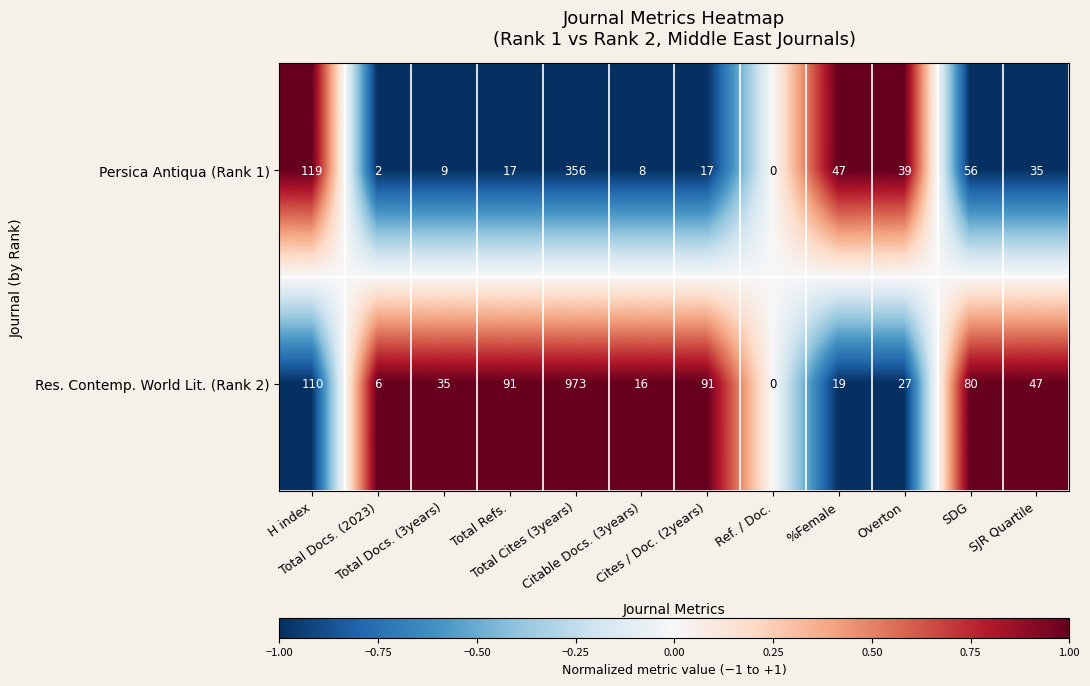

Rank the series at Total Cites (3years) from lowest to highest value.

Persica Antiqua (Rank 1), Res. Contemp. World Lit. (Rank 2)